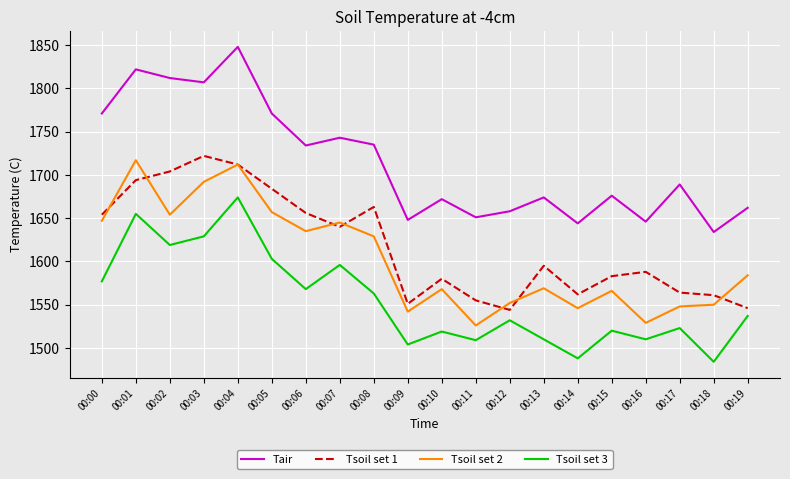

What is the highest value of the Tsoil set 3 series?

1674